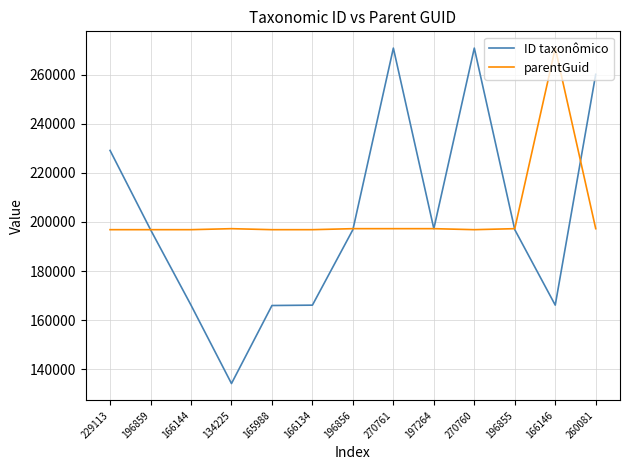

The parentGuid series shows 85026 at 196855. True or false?

False